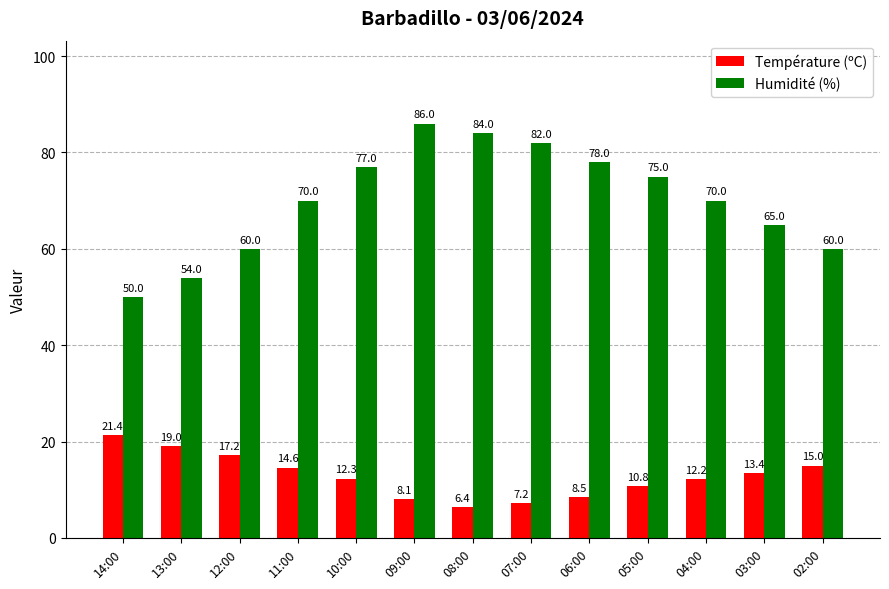

Reading left to right, list all the values displayed in this chart.

Température (ºC): 14:00=21.4	13:00=19.0	12:00=17.2	11:00=14.6	10:00=12.3	09:00=8.1	08:00=6.4	07:00=7.2	06:00=8.5	05:00=10.8	04:00=12.2	03:00=13.4	02:00=15.0
Humidité (%): 14:00=50.0	13:00=54.0	12:00=60.0	11:00=70.0	10:00=77.0	09:00=86.0	08:00=84.0	07:00=82.0	06:00=78.0	05:00=75.0	04:00=70.0	03:00=65.0	02:00=60.0